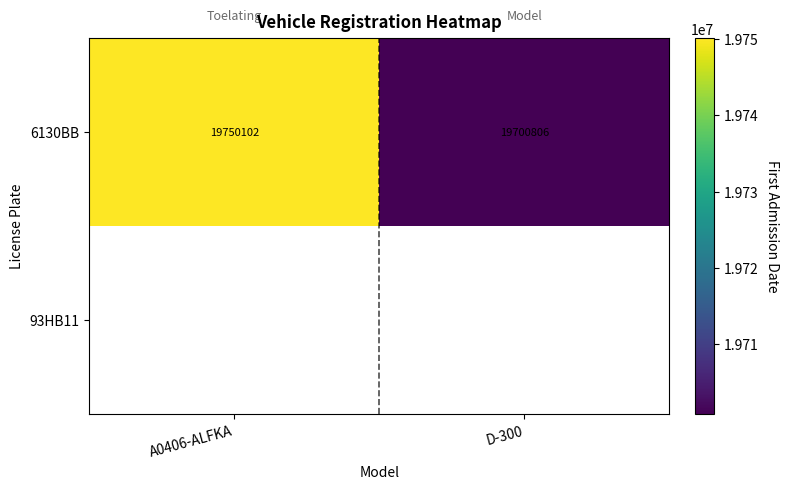

True or false: 6130BB has a value of 31432379.5 at D-300.

False